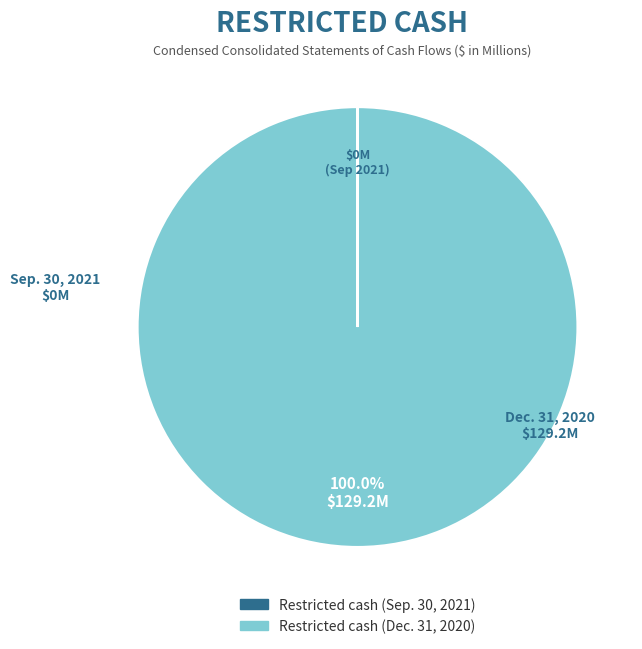

Is there any slice that represents more than half of the pie?

Yes